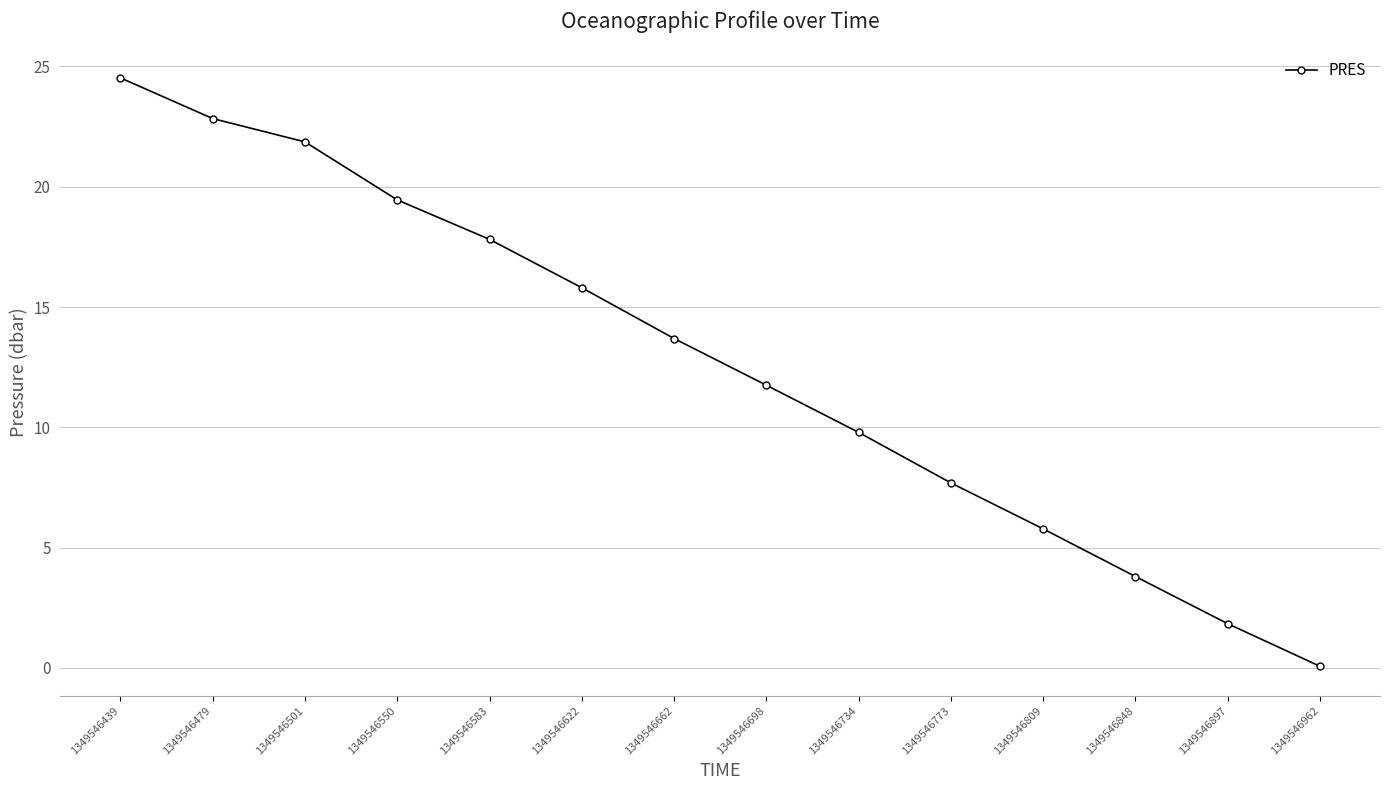

True or false: there are more than 2 points higher than both neighbors.

False